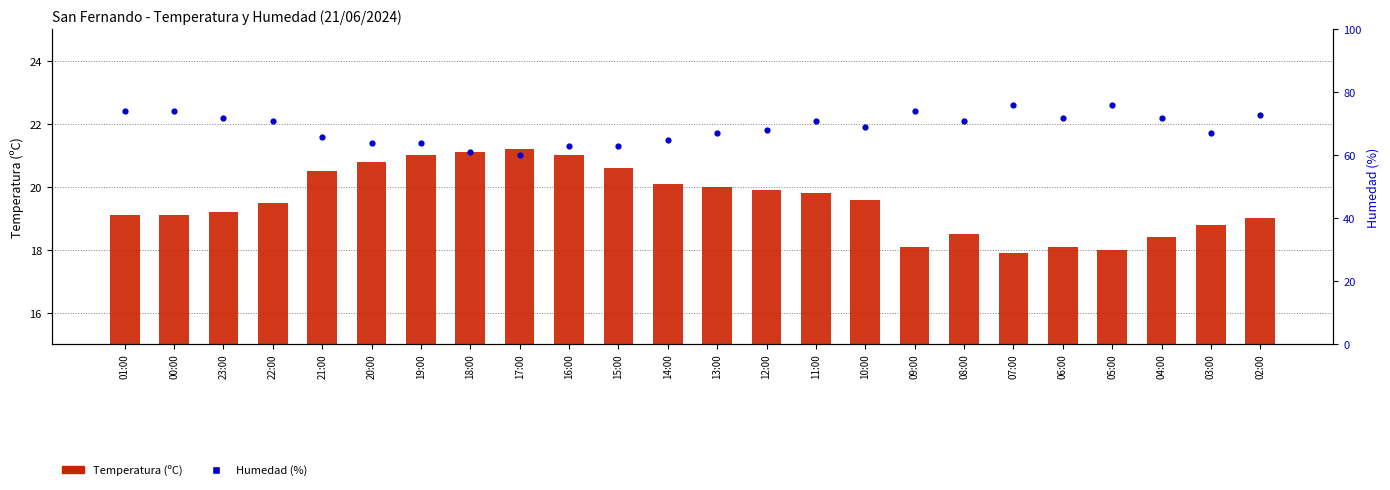

Which series has the widest spread of Y values?

Humedad (%)